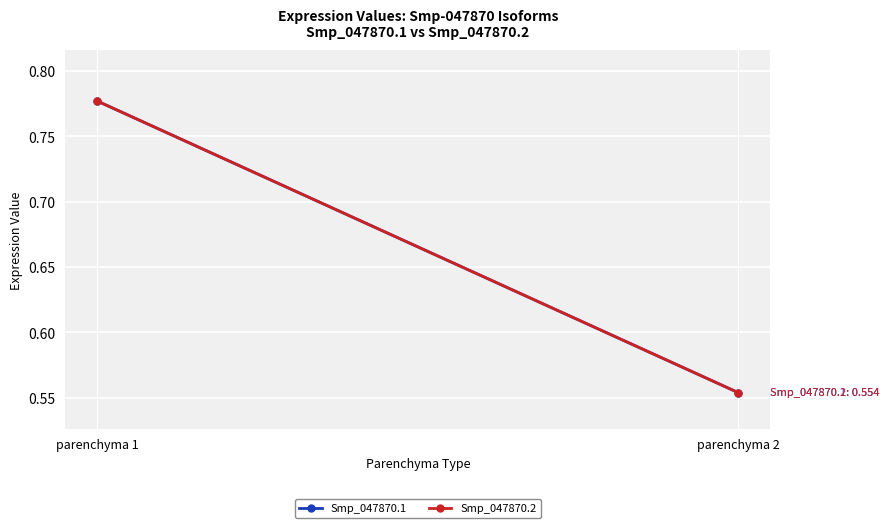

Reading left to right, transcribe all the data shown in this chart.

Smp_047870.1: parenchyma 1=0.8	parenchyma 2=0.6
Smp_047870.2: parenchyma 1=0.8	parenchyma 2=0.6